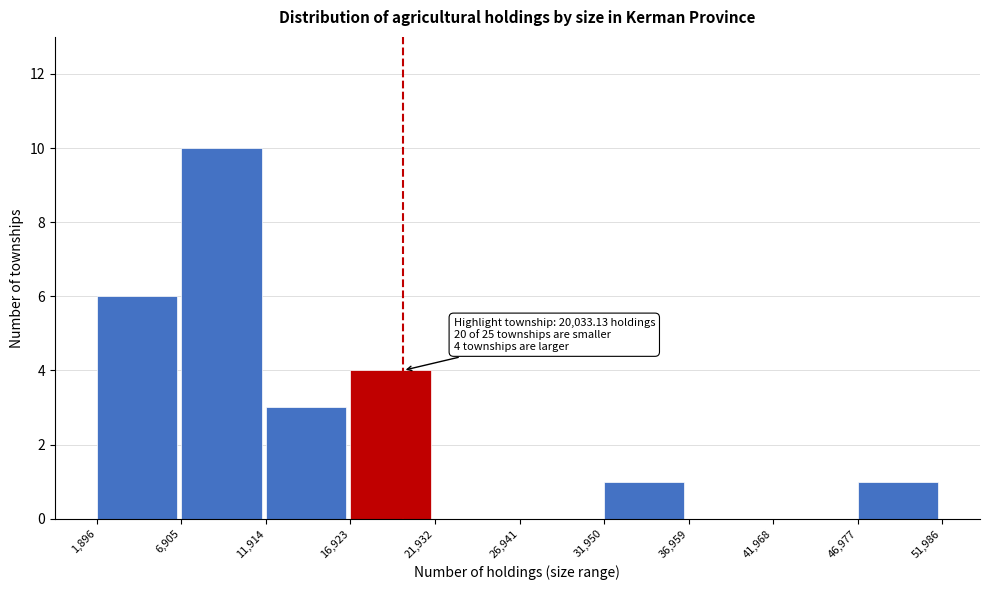

Over which range of the x-axis is the bar tallest?

6,905 to 11,914